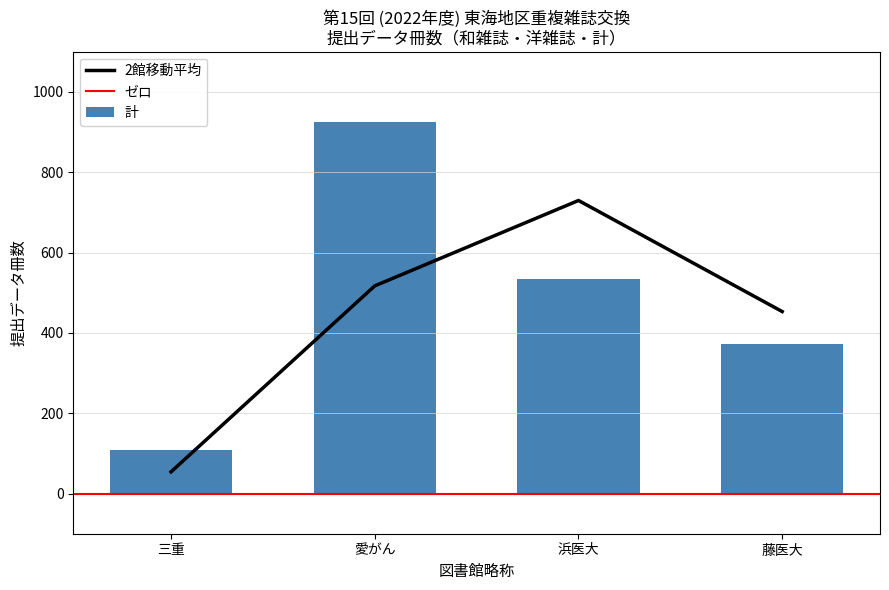

Where is 2館移動平均 nearest to the value 391?

藤医大